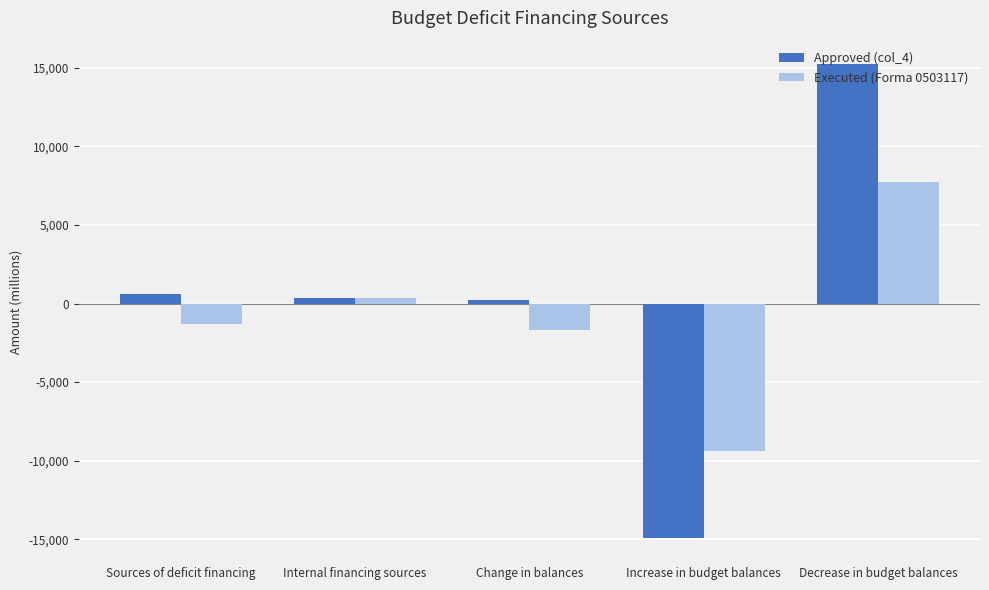

The value of Executed (Forma 0503117) at Increase in budget balances is -9386.1. True or false?

True